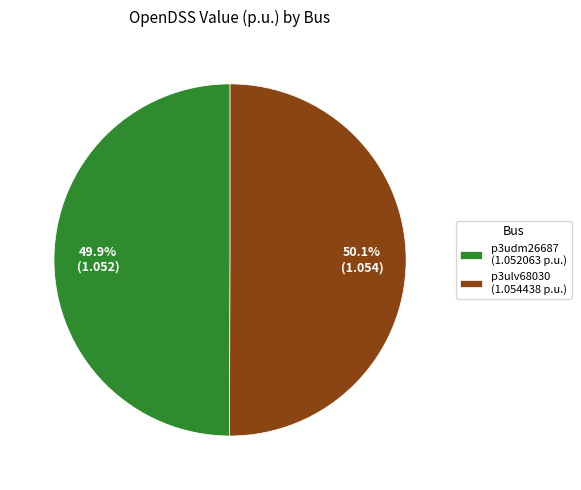

How many segments does this pie chart have?

2